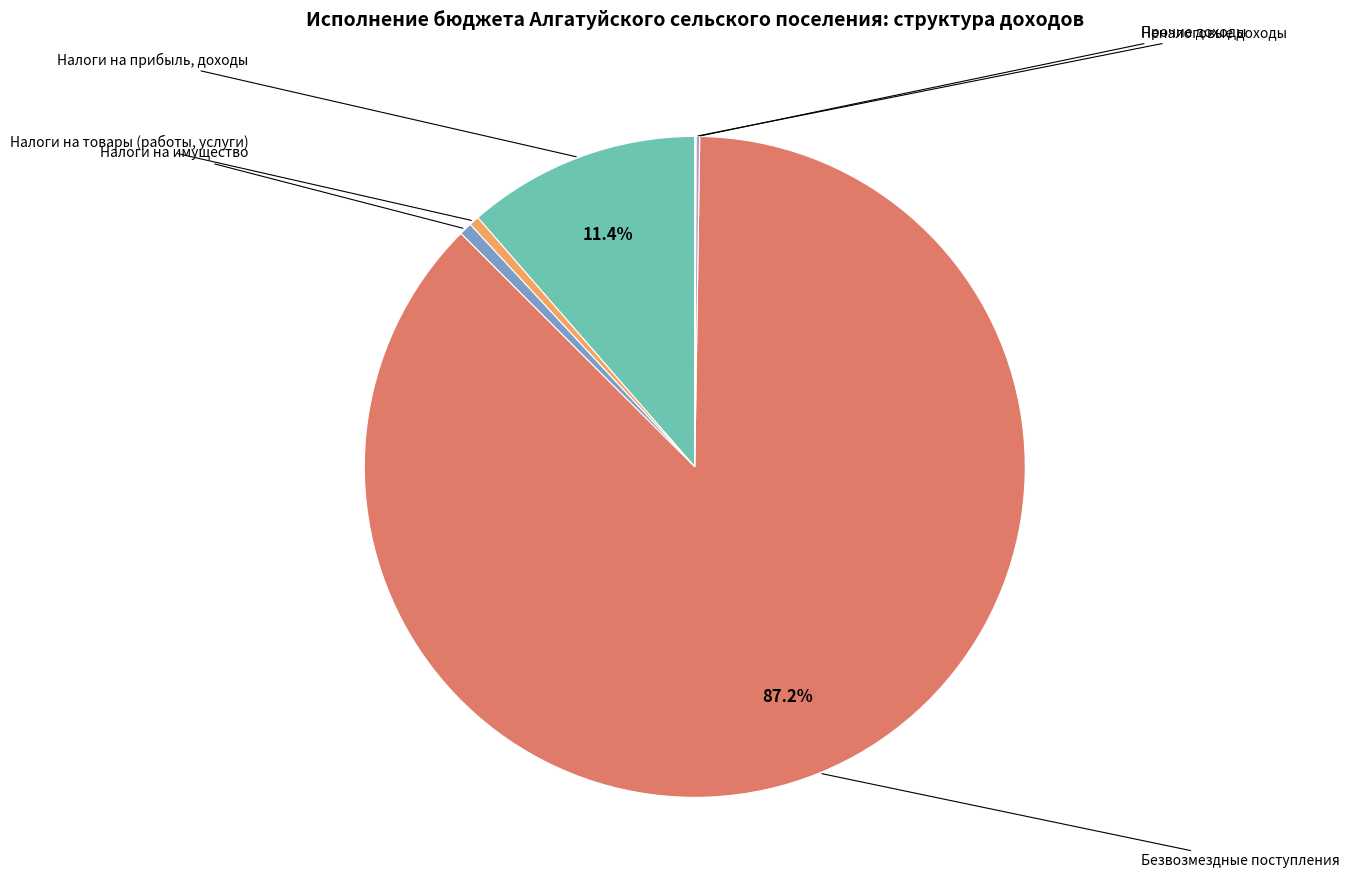

Is there any slice that represents more than half of the pie?

Yes